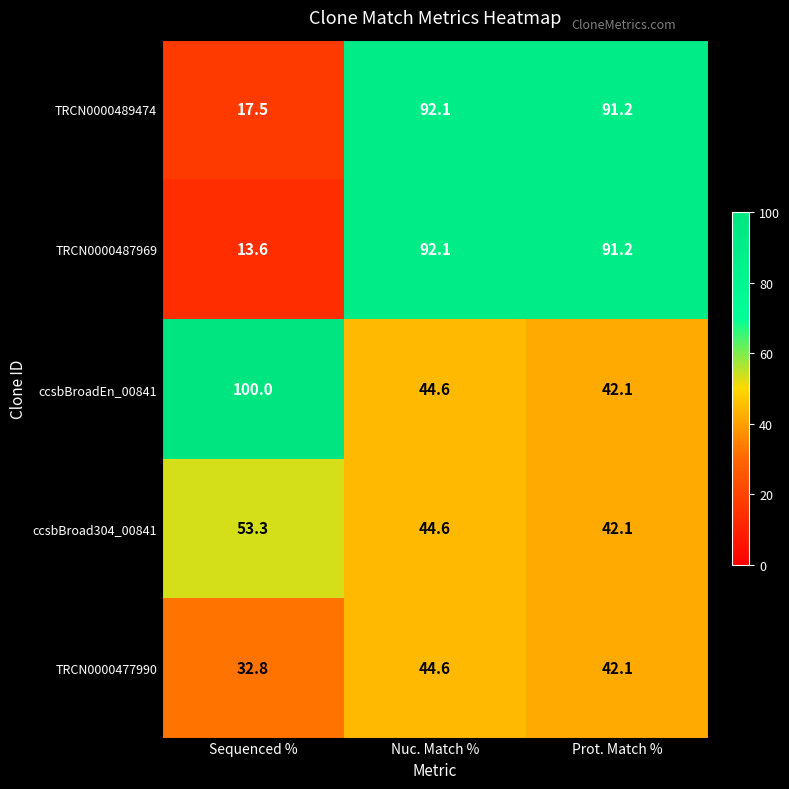

What is the difference between the highest and lowest values at Nuc. Match %?

47.5